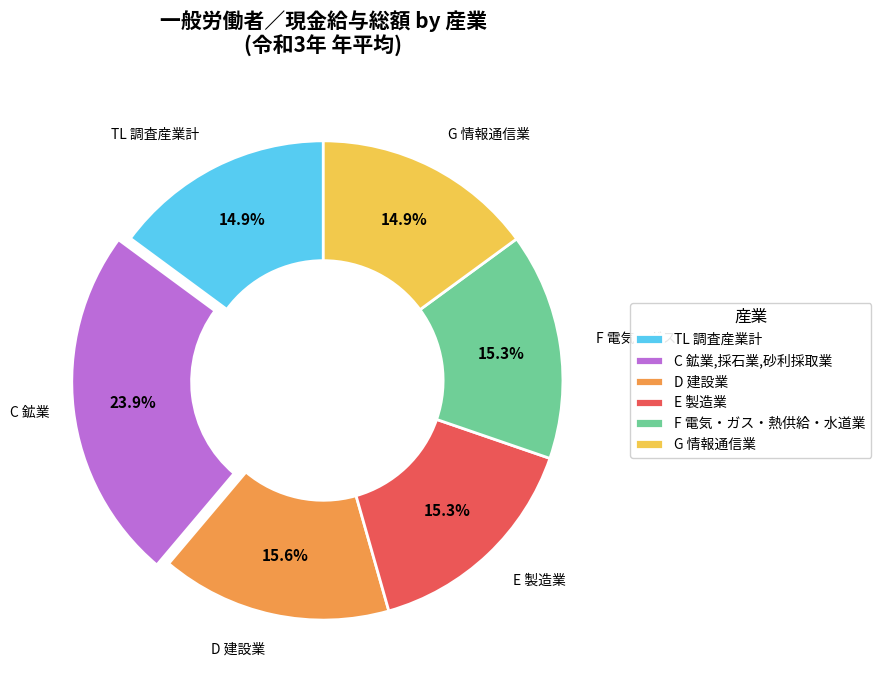

To the nearest percent, what percentage of the pie is F 電気・ガス・熱供給・水道業?

15%